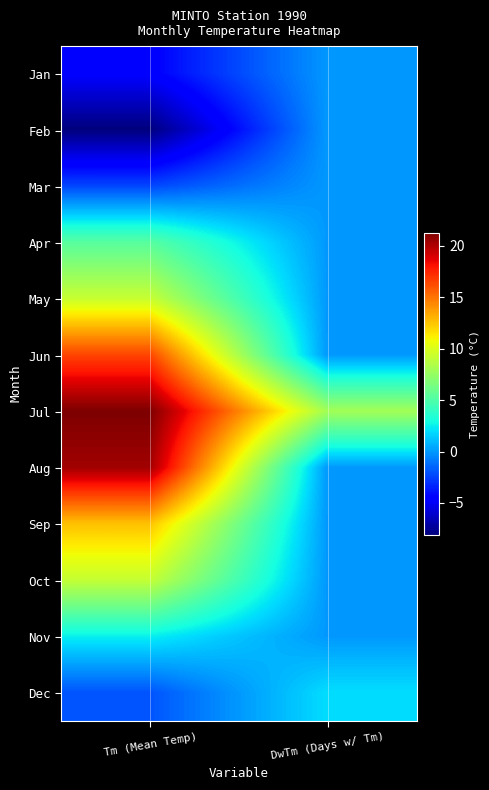

Rank the series by their maximum value, from lowest to highest.

Jan, Feb, Mar, Dec, Nov, Apr, Oct, May, Sep, Jun, Aug, Jul